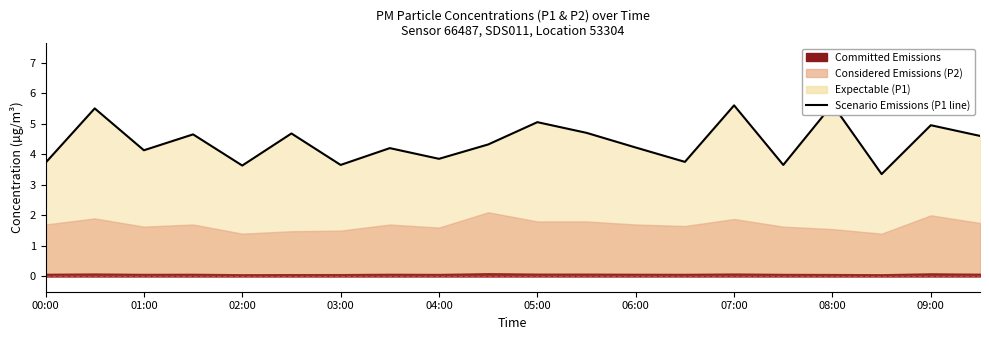

True or false: the data shows 3.8 at 08:00.

False